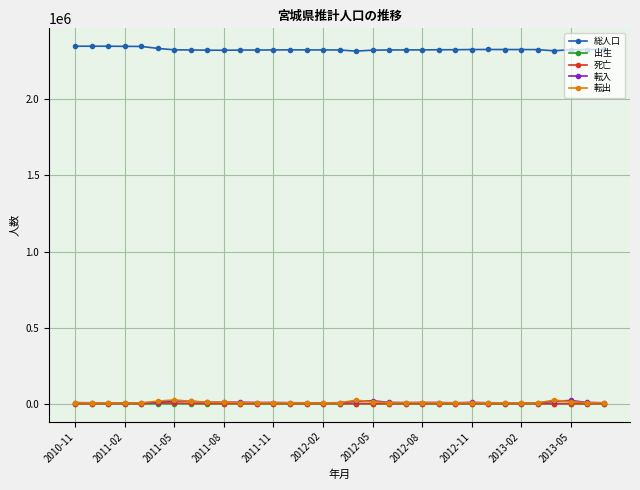

True or false: 転入 has more than 2 points higher than both neighbors.

True